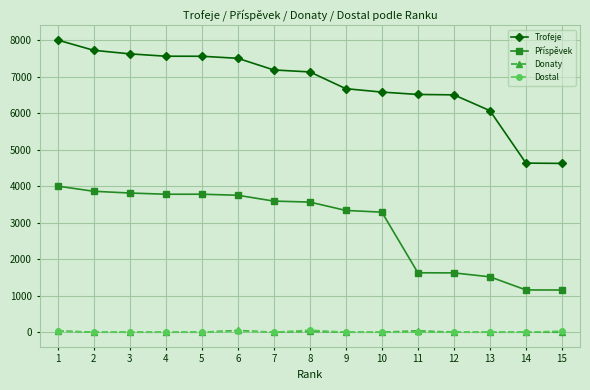

How many distinct data groups are displayed?

4